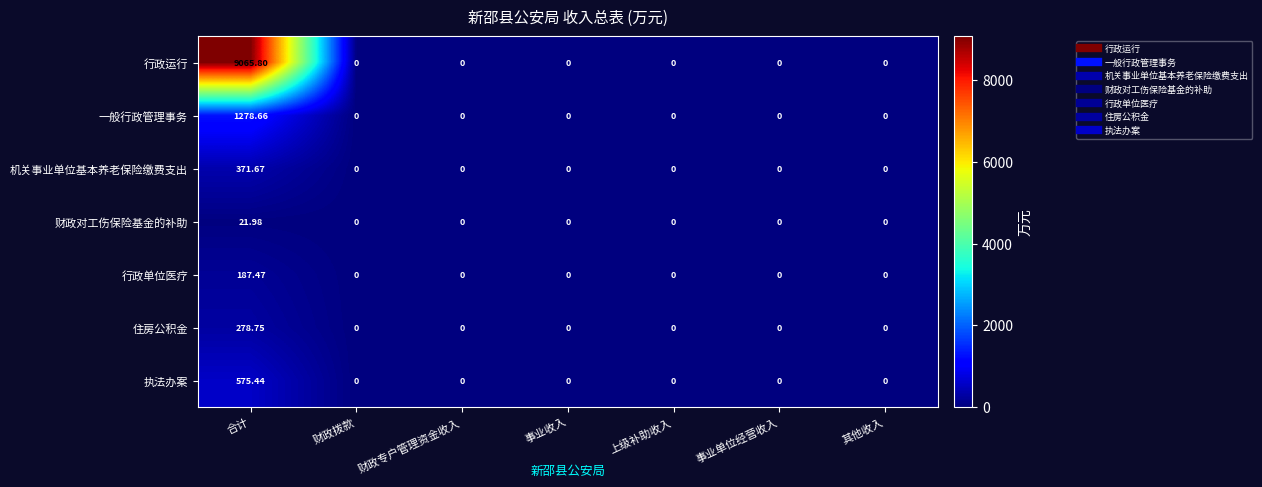

Between 合计 and 其他收入, which series saw the biggest shift?

行政运行